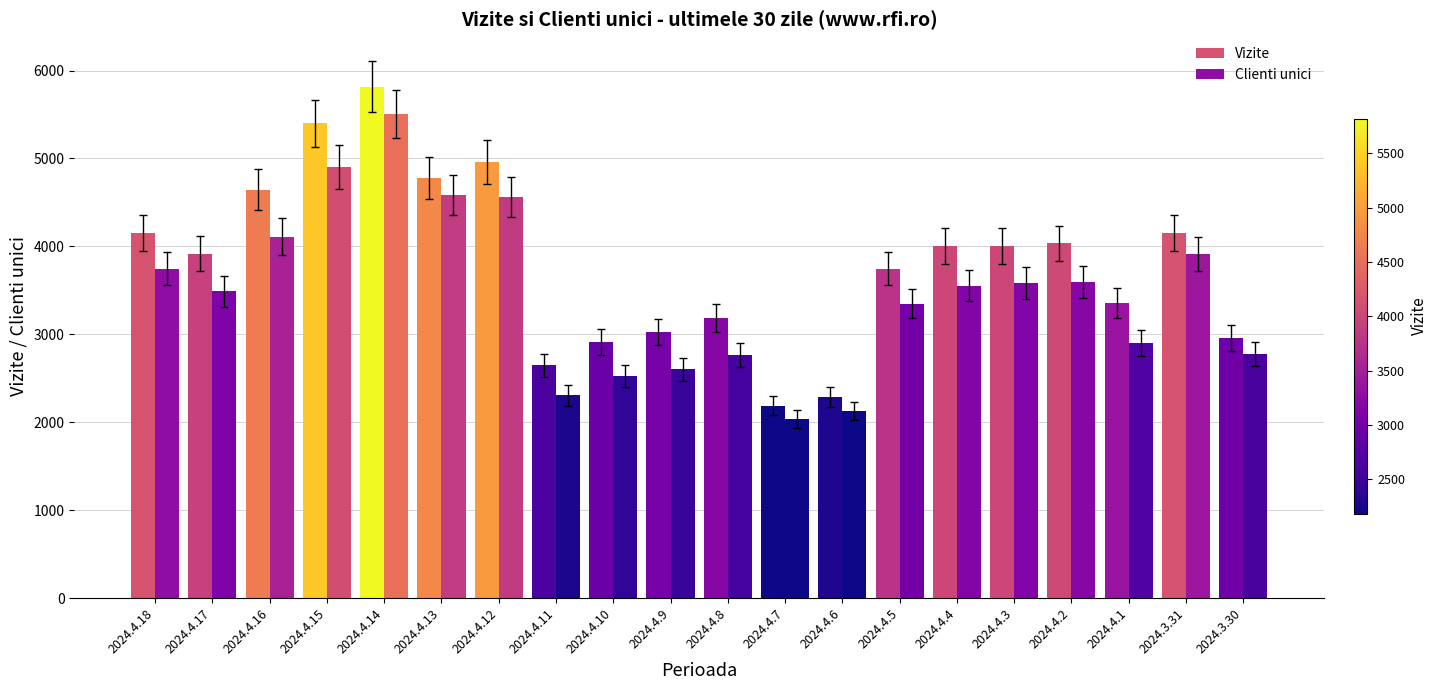

Reading left to right, list all the values displayed in this chart.

Vizite: 2024.4.18=4153	2024.4.17=3917	2024.4.16=4646	2024.4.15=5400	2024.4.14=5817	2024.4.13=4775	2024.4.12=4961	2024.4.11=2646	2024.4.10=2916	2024.4.9=3027	2024.4.8=3185	2024.4.7=2186	2024.4.6=2290	2024.4.5=3748	2024.4.4=4004	2024.4.3=4004	2024.4.2=4035	2024.4.1=3358	2024.3.31=4151	2024.3.30=2954
Clienti unici: 2024.4.18=3746	2024.4.17=3490	2024.4.16=4112	2024.4.15=4903	2024.4.14=5505	2024.4.13=4581	2024.4.12=4562	2024.4.11=2305	2024.4.10=2523	2024.4.9=2604	2024.4.8=2762	2024.4.7=2036	2024.4.6=2129	2024.4.5=3349	2024.4.4=3554	2024.4.3=3583	2024.4.2=3597	2024.4.1=2903	2024.3.31=3912	2024.3.30=2779